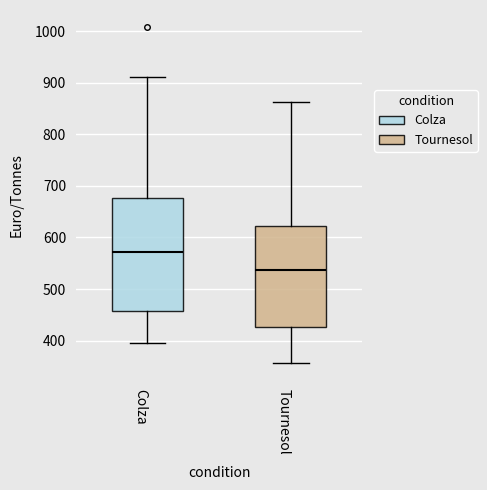

Which box's median line is the highest?

Colza